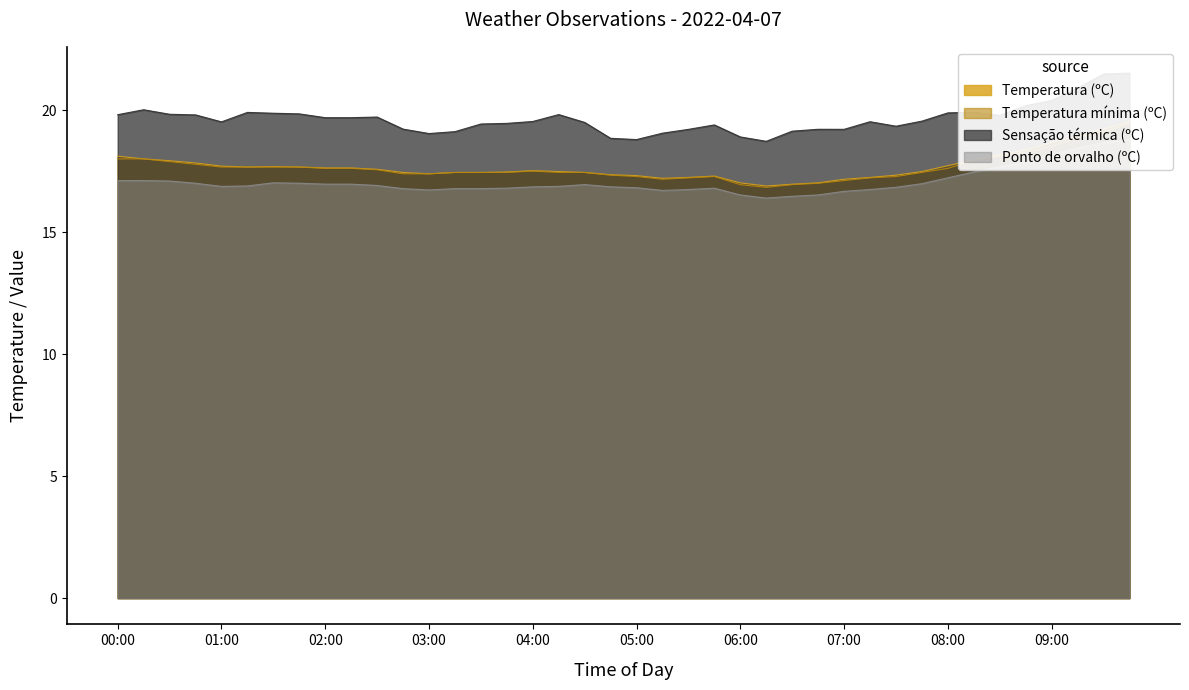

What position from the left is 09:00?

37